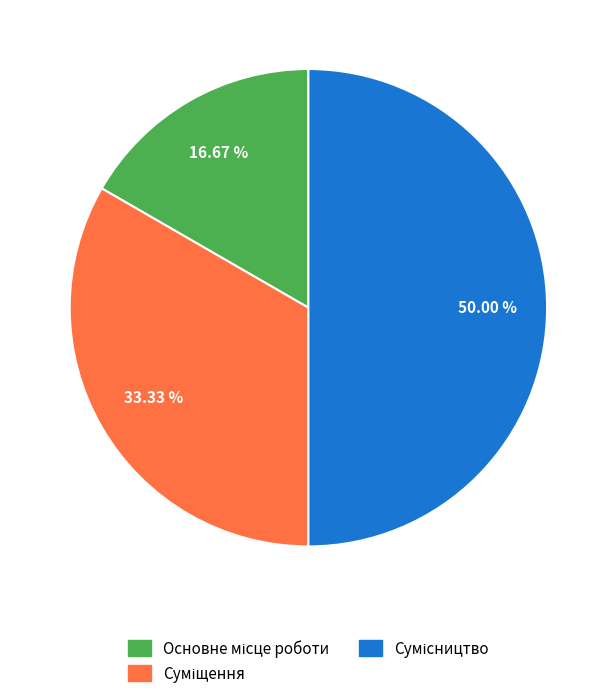

To the nearest percent, what is the combined percentage of Основне місце роботи and Сумісництво?

67%